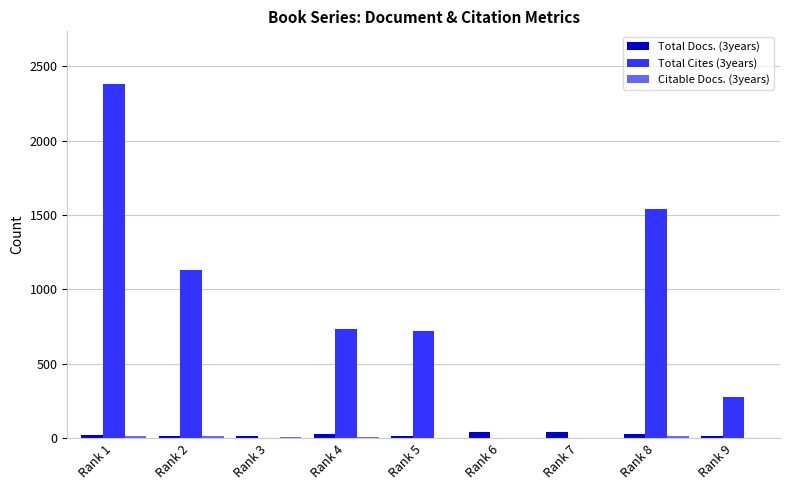

Are the bars grouped side by side (vs. stacked)?

Yes